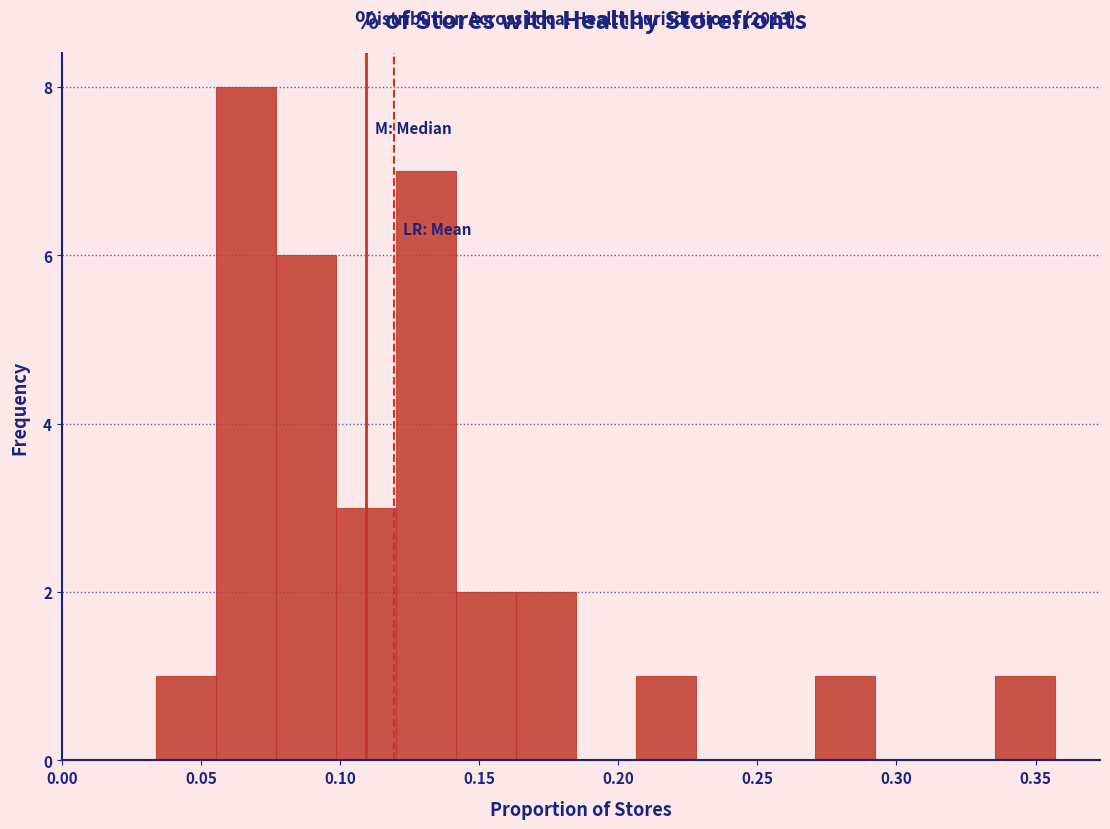

Over which range of the x-axis is the bar tallest?

0.055 to 0.075